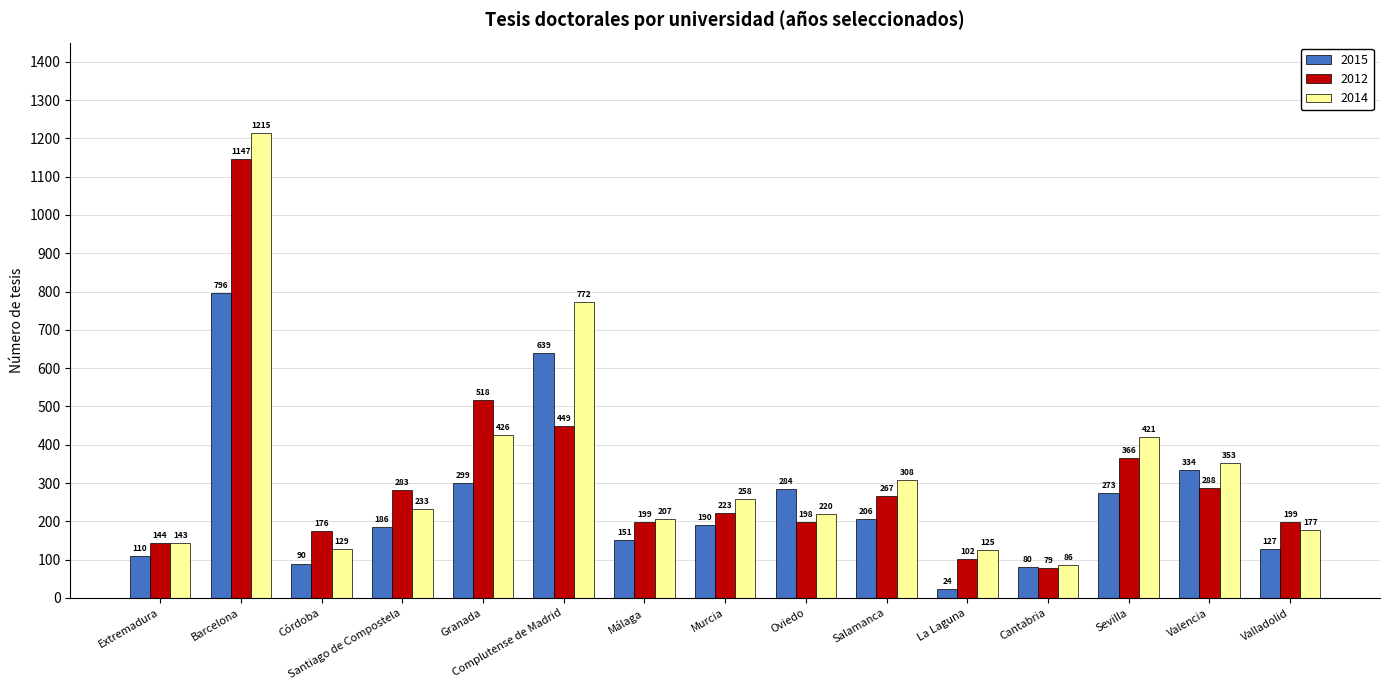

Is the value of 2015 at Barcelona greater than the value of 2012 at Córdoba?

Yes